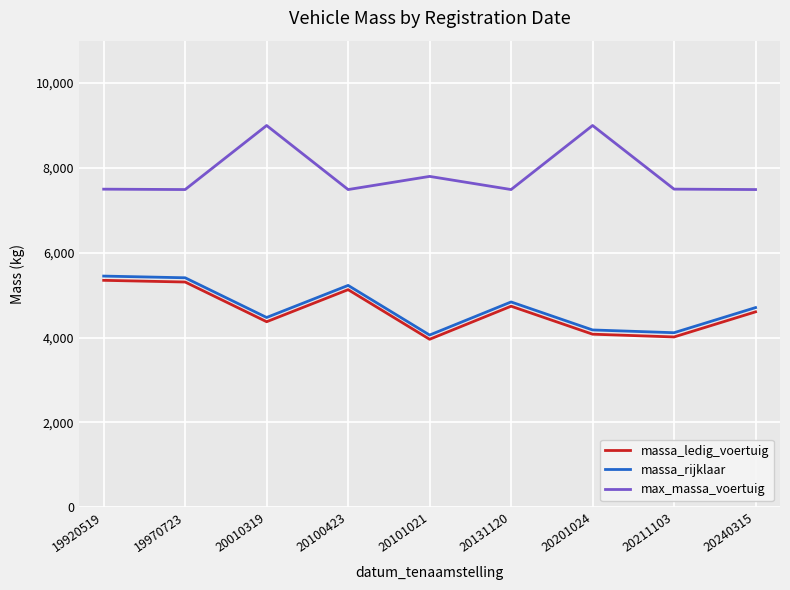

Does the chart have visible grid lines?

Yes